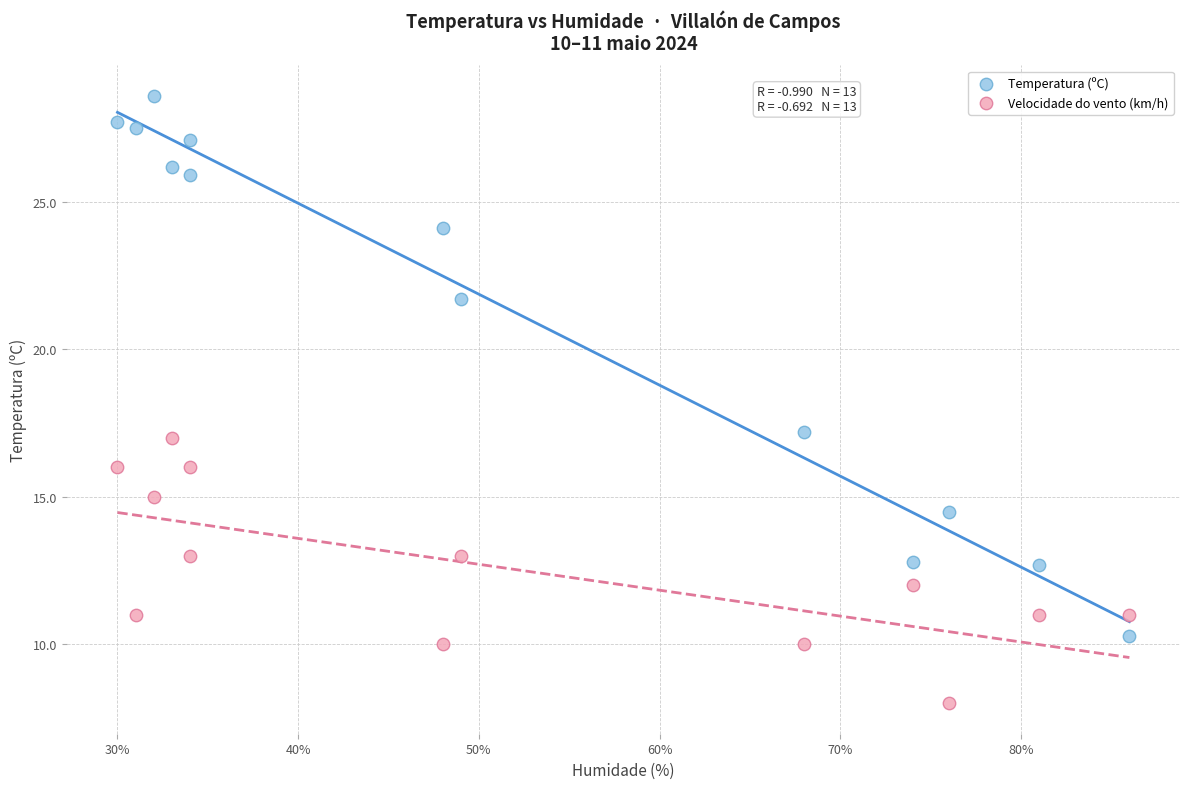

Across all data points, what is the range of Y values (max minus min)?

20.6